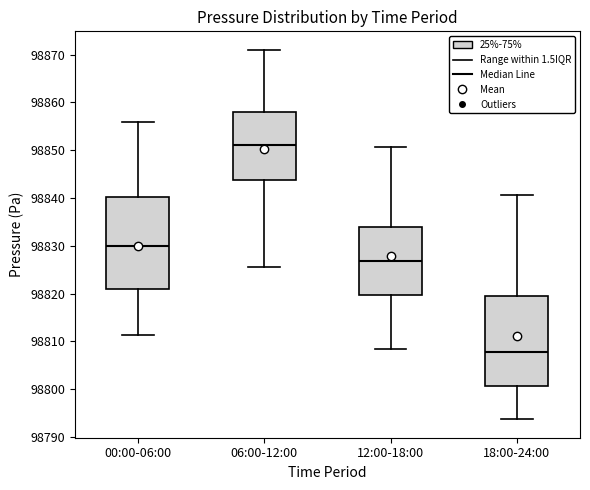

Reading left to right, read every box against the y-axis: the position of its median line, the range the box covers, and the ends of its whiskers. The values are not printed on the chart, so give them approximately, as read against the axis.

00:00-06:00: median 98830, box 98821 to 98840, whiskers 98811 to 98856
06:00-12:00: median 98851, box 98844 to 98858, whiskers 98826 to 98871
12:00-18:00: median 98827, box 98820 to 98834, whiskers 98808 to 98851
18:00-24:00: median 98808, box 98801 to 98820, whiskers 98794 to 98841